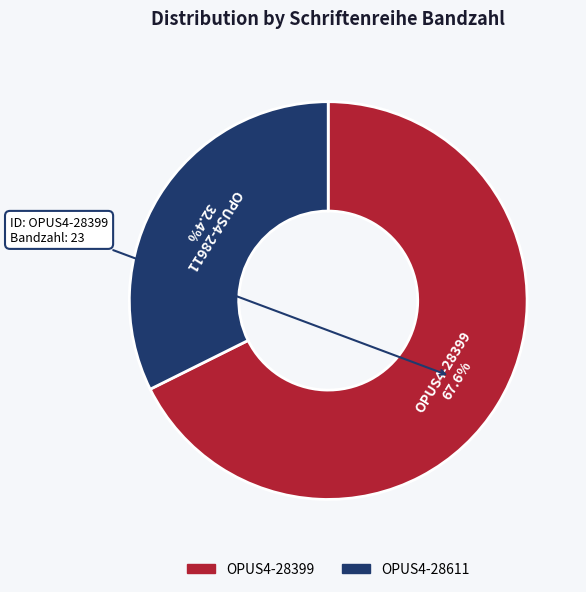

What is the smallest slice in the pie chart?

OPUS4-28611